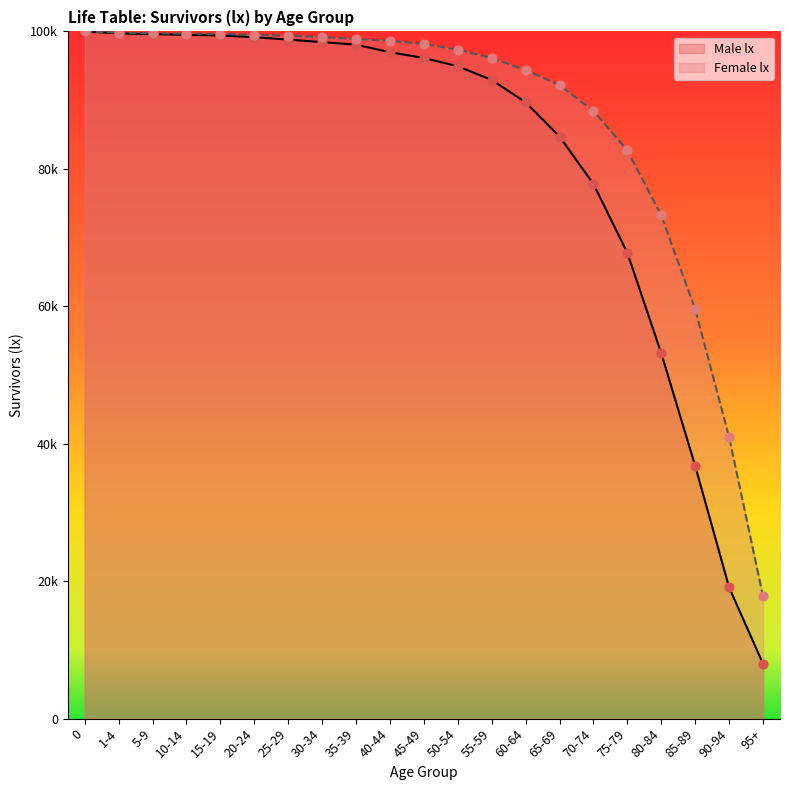

Which series contains the lowest Y value?

Male lx